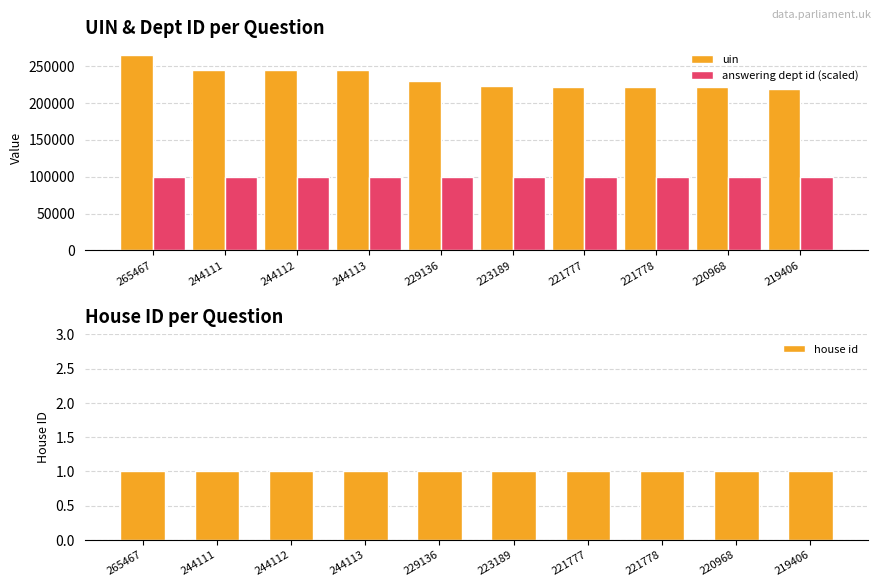

What position from the right is 244111?

9